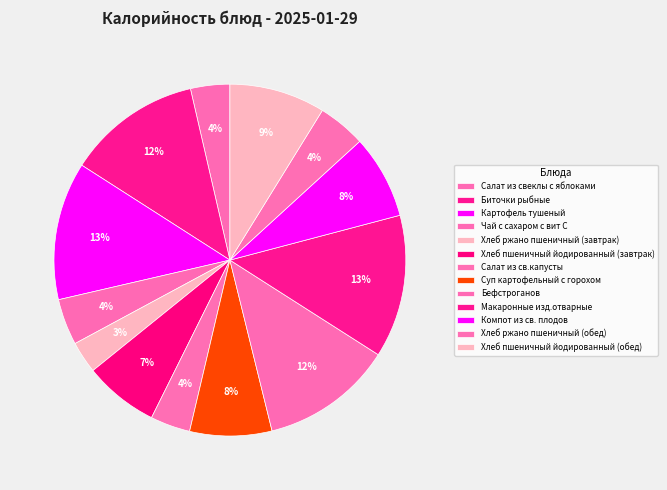

To the nearest percent, what is the difference between the Хлеб ржано пшеничный (завтрак) and Салат из свеклы с яблоками slice percentages?

1%